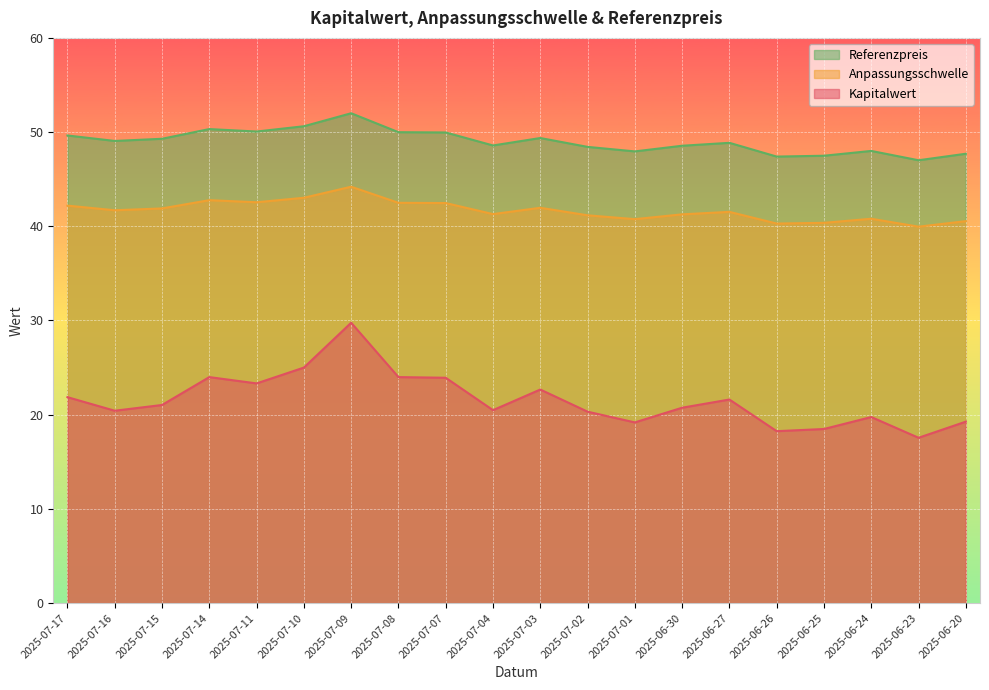

Which series has the largest range (max minus min)?

Kapitalwert